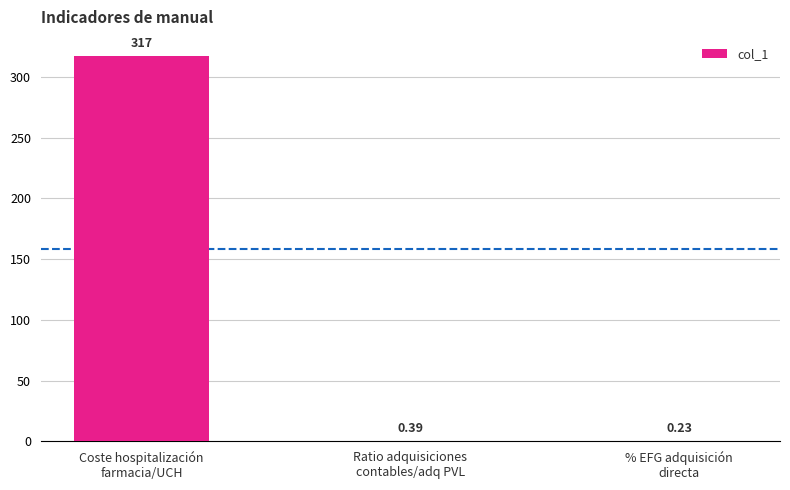

Are the bars grouped side by side (vs. stacked)?

No